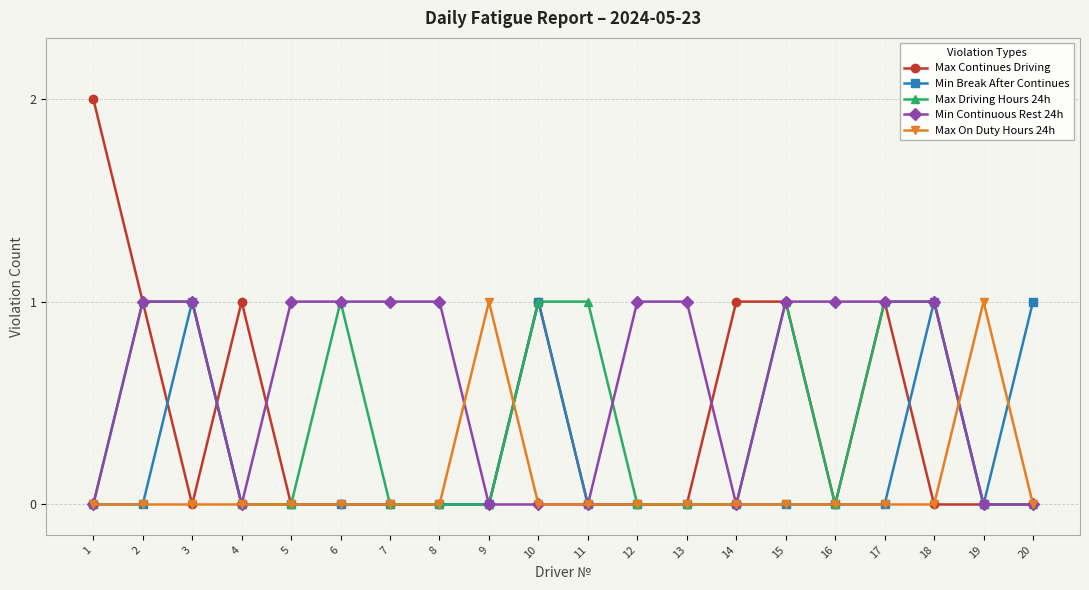

The value of Max Continues Driving at 15 is 2. True or false?

False